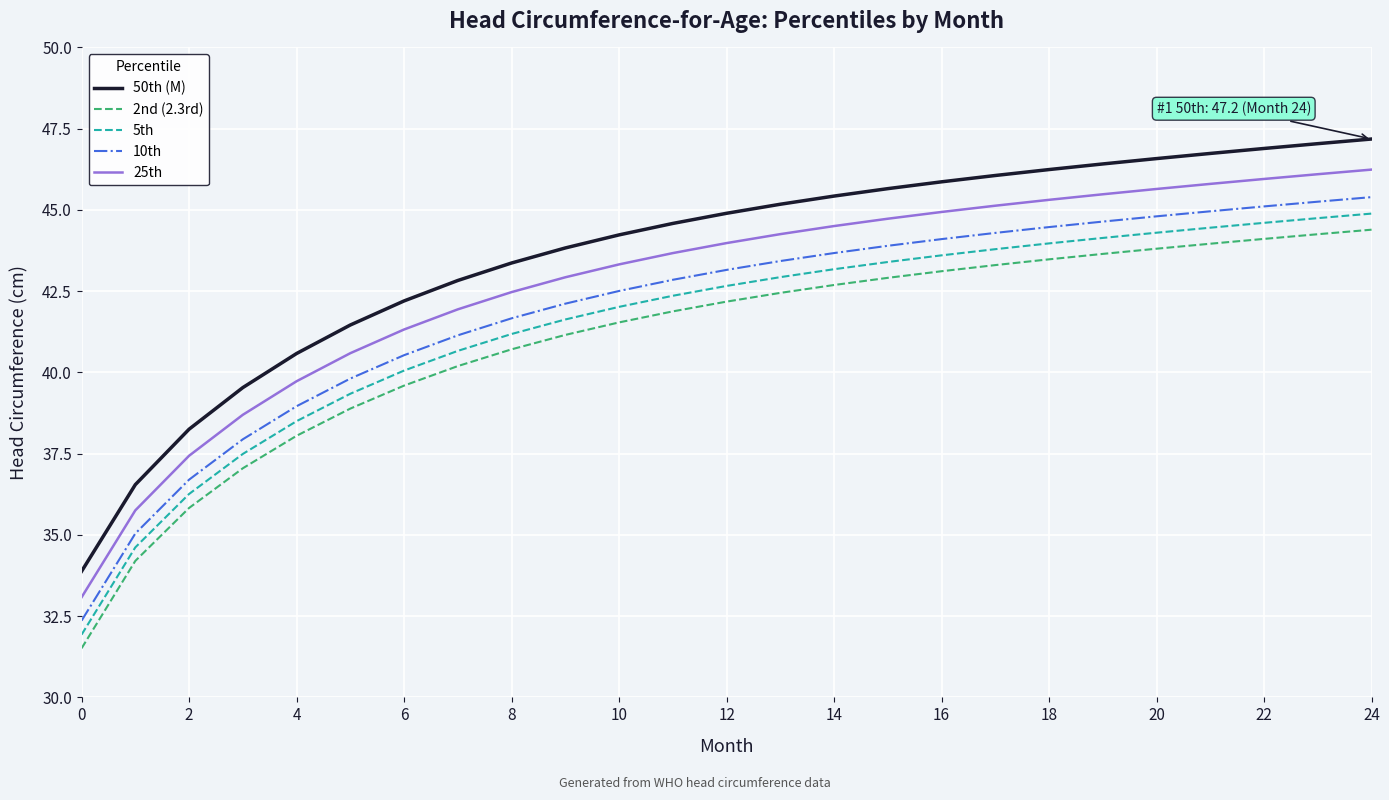

Which series has the widest spread of values?

50th (M)